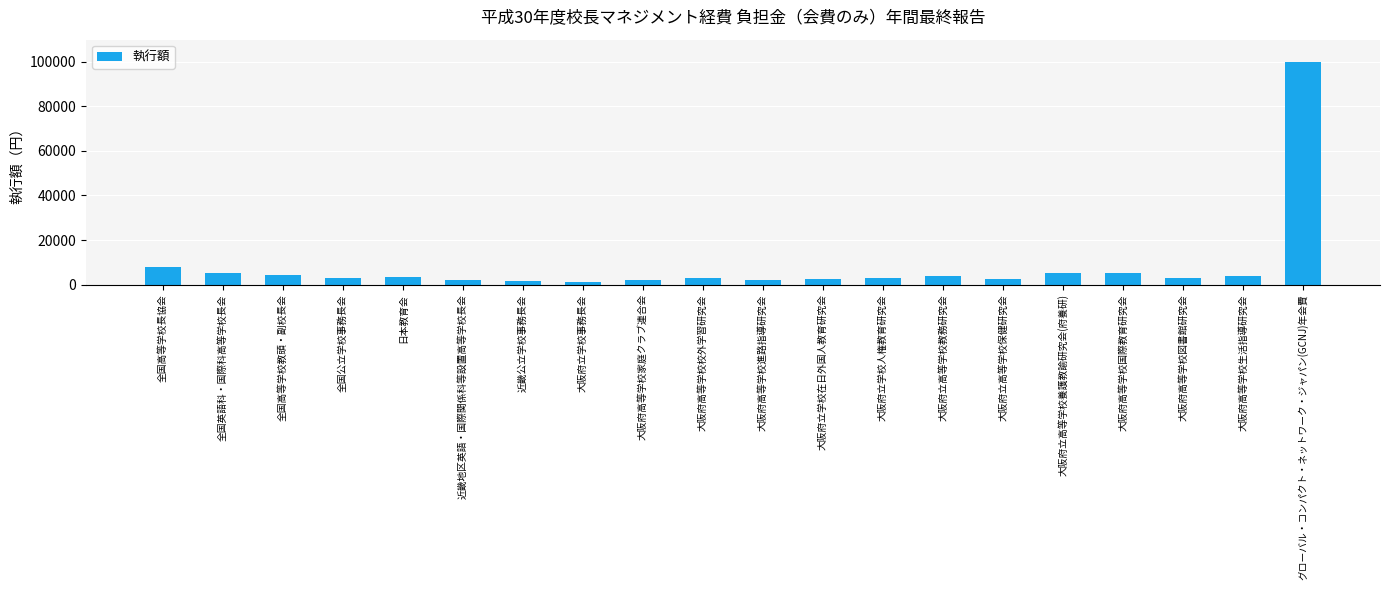

What is the difference between the values at 大阪府立学校在日外国人教育研究会 and 大阪府高等学校家庭クラブ連合会?

580